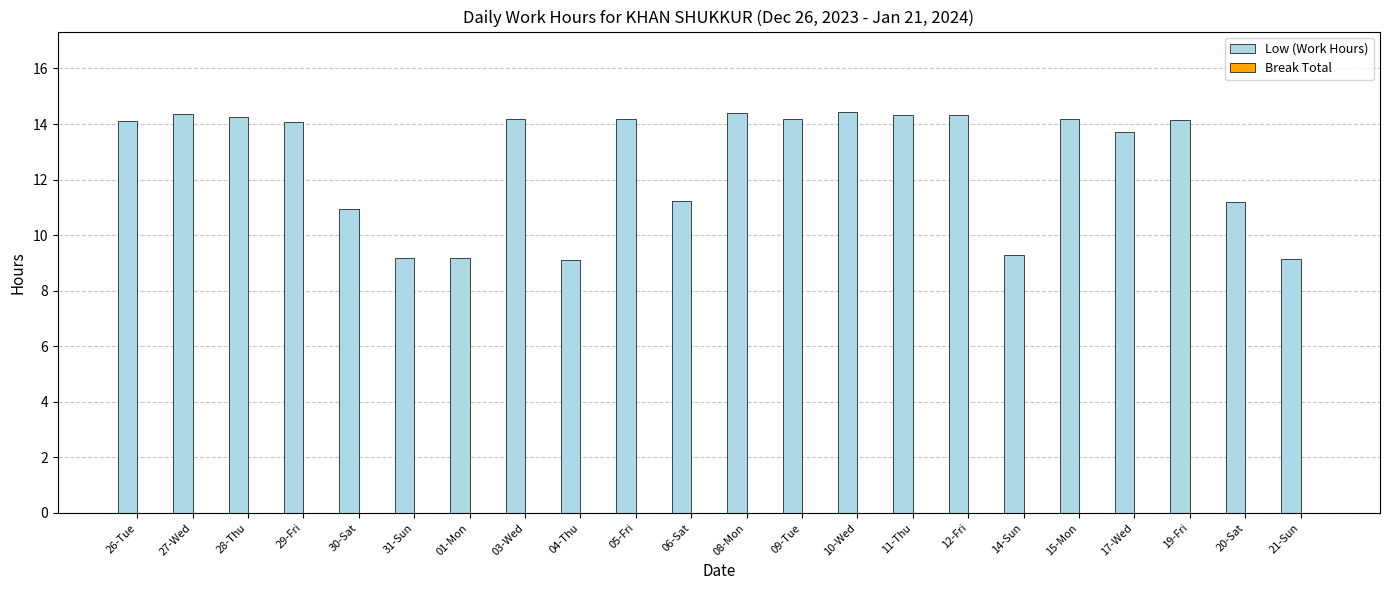

What is the average value?

12.6